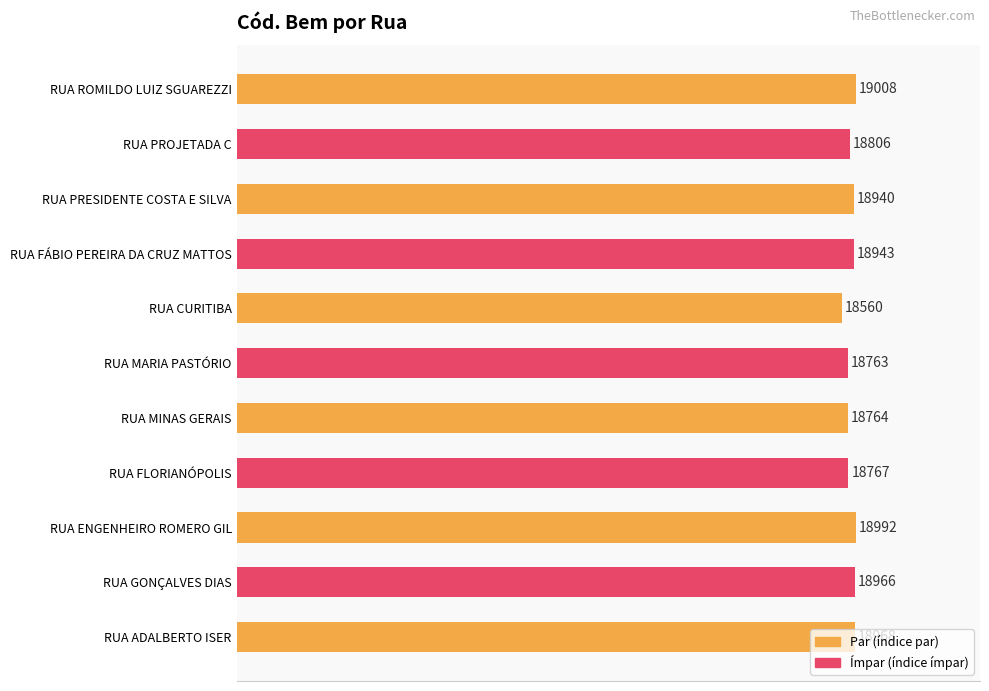

Does the chart contain any negative values?

No